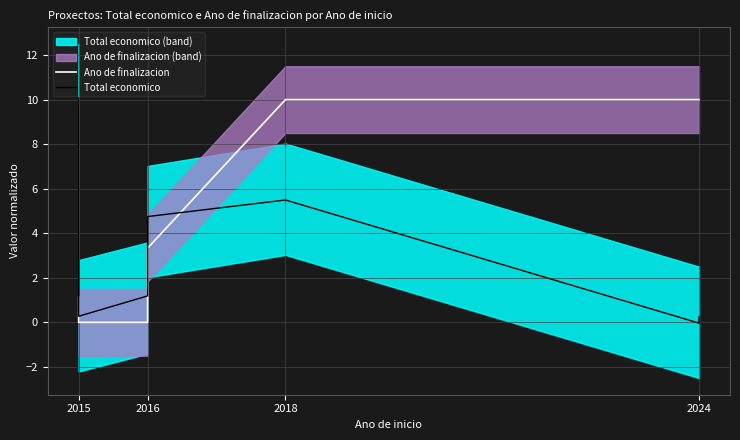

True or false: Total economico has more than 1 interior local peaks.

False